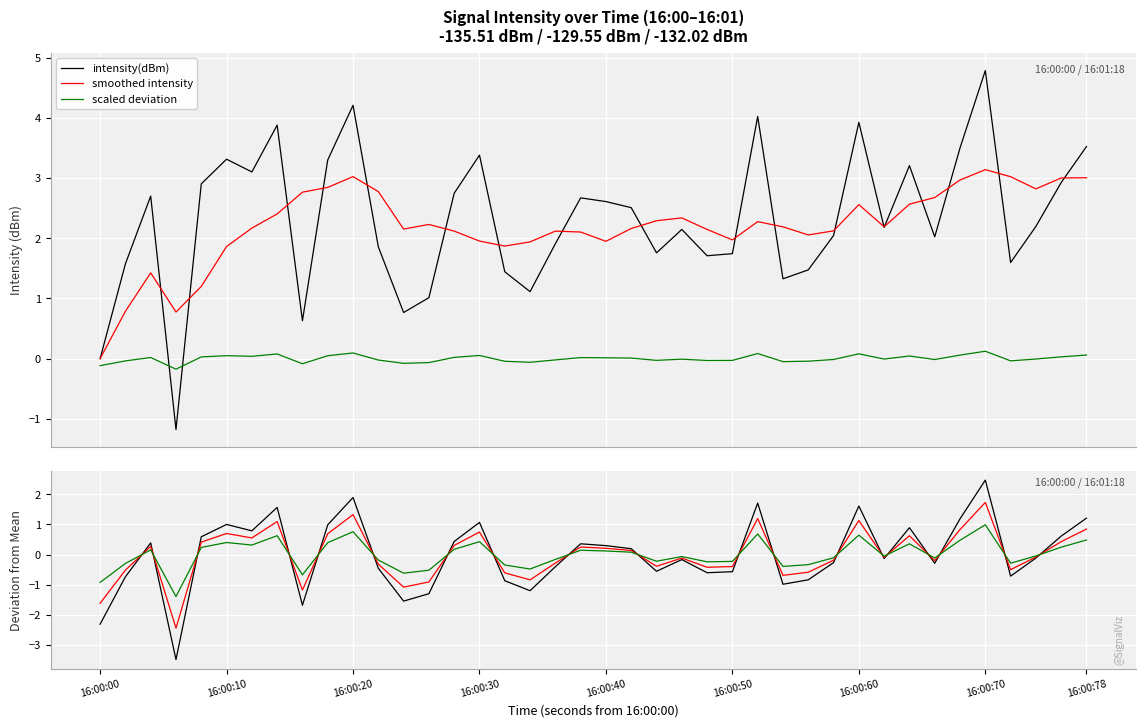

Reading right to left, extract all data points from this chart.

intensity(dBm): 1.2	0.6	-0.1	-0.7	2.5	1.2	-0.3	0.9	-0.1	1.6	-0.3	-0.8	-1.0	1.7	-0.6	-0.6	-0.2	-0.6	0.2	0.3	0.4	-0.4	-1.2	-0.9	1.1	0.4	-1.3	-1.5	-0.5	1.9	1.0	-1.7	1.6	0.8	1.0	0.6	-3.5	0.4	-0.7	-2.3
smoothed intensity: 0.8	0.4	-0.1	-0.5	1.7	0.8	-0.2	0.6	-0.1	1.1	-0.2	-0.6	-0.7	1.2	-0.4	-0.4	-0.1	-0.4	0.1	0.2	0.3	-0.3	-0.8	-0.6	0.7	0.3	-0.9	-1.1	-0.3	1.3	0.7	-1.2	1.1	0.6	0.7	0.4	-2.4	0.3	-0.5	-1.6
scaled deviation: 0.5	0.2	-0.0	-0.3	1.0	0.5	-0.1	0.4	-0.1	0.6	-0.1	-0.3	-0.4	0.7	-0.2	-0.2	-0.1	-0.2	0.1	0.1	0.1	-0.2	-0.5	-0.3	0.4	0.2	-0.5	-0.6	-0.2	0.8	0.4	-0.7	0.6	0.3	0.4	0.2	-1.4	0.2	-0.3	-0.9